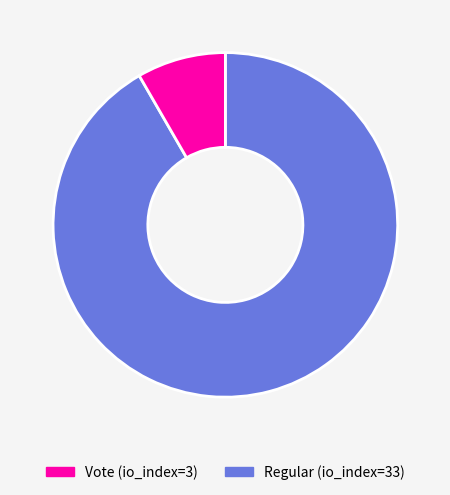

Is there a majority slice in this chart?

Yes